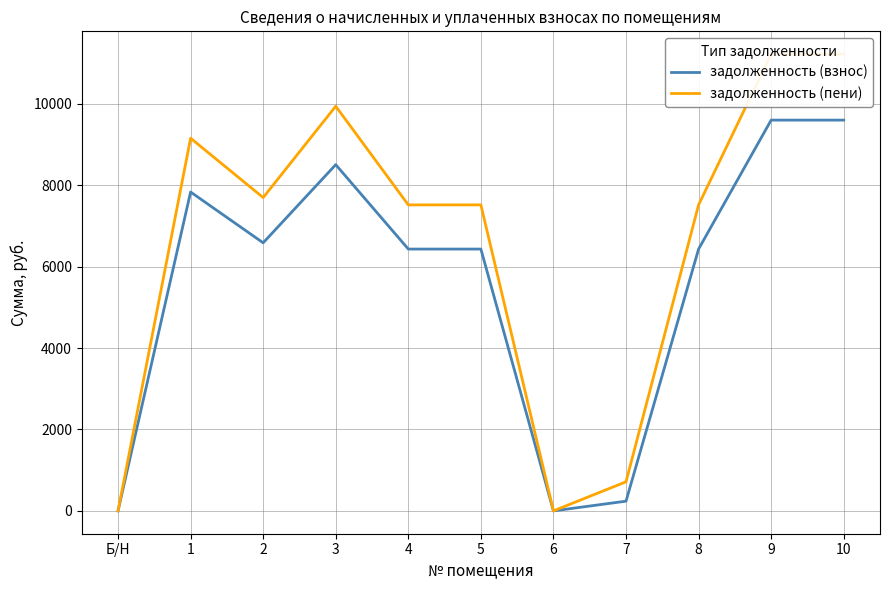

Where does the задолженность (взнос) series first go above 6432?

1